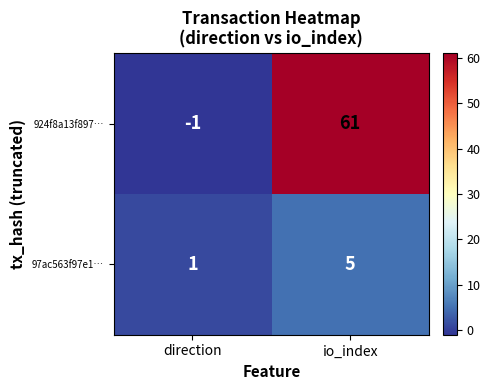

List the series in order of their peak value, lowest first.

97ac563f97e1…, 924f8a13f897…